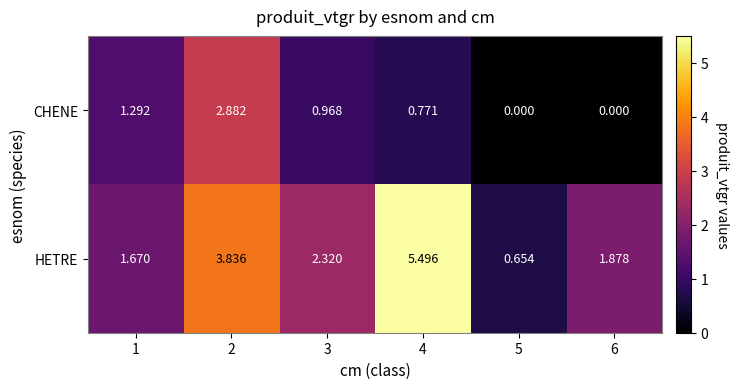

Which series changed the most between 1 and 3?

HETRE